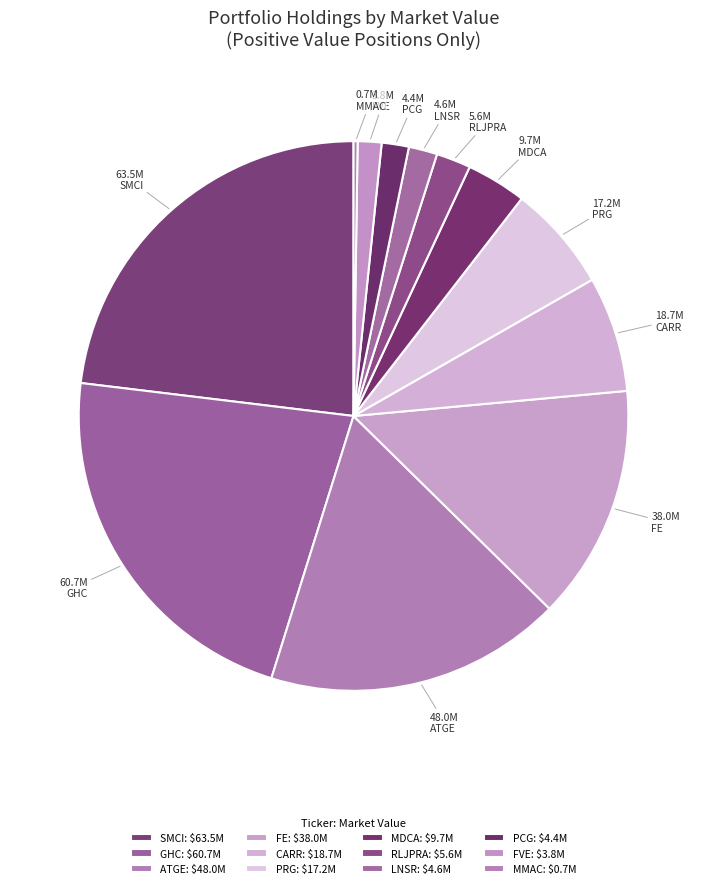

How many segments does this pie chart have?

12